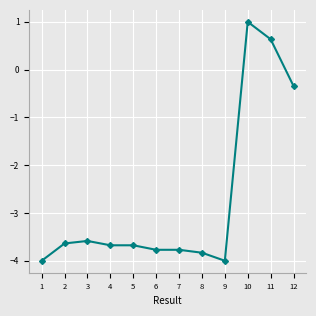

What is the value of the 4th point from the left?

-3.7